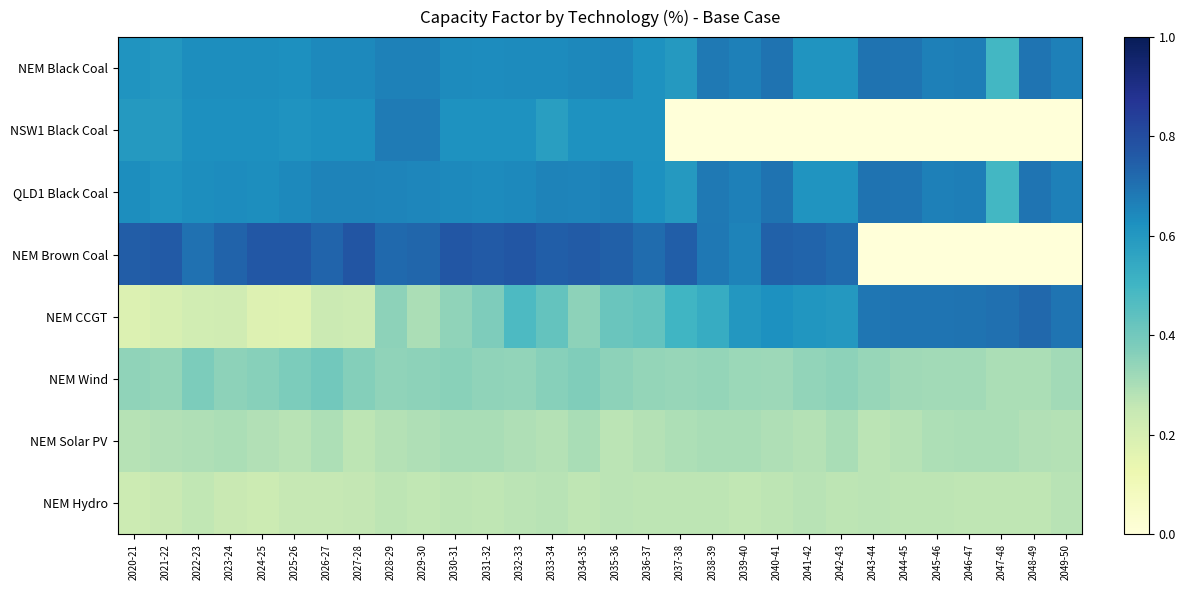

Reading right to left, extract all data points from this chart.

NEM Black Coal: 2049-50=0.7	2048-49=0.7	2047-48=0.5	2046-47=0.7	2045-46=0.7	2044-45=0.7	2043-44=0.7	2042-43=0.6	2041-42=0.6	2040-41=0.7	2039-40=0.7	2038-39=0.7	2037-38=0.6	2036-37=0.6	2035-36=0.7	2034-35=0.6	2033-34=0.6	2032-33=0.6	2031-32=0.6	2030-31=0.6	2029-30=0.7	2028-29=0.7	2027-28=0.6	2026-27=0.6	2025-26=0.6	2024-25=0.6	2023-24=0.6	2022-23=0.6	2021-22=0.6	2020-21=0.6
NSW1 Black Coal: 2049-50=0.0	2048-49=0.0	2047-48=0.0	2046-47=0.0	2045-46=0.0	2044-45=0.0	2043-44=0.0	2042-43=0.0	2041-42=0.0	2040-41=0.0	2039-40=0.0	2038-39=0.0	2037-38=0.0	2036-37=0.6	2035-36=0.6	2034-35=0.6	2033-34=0.6	2032-33=0.6	2031-32=0.6	2030-31=0.6	2029-30=0.7	2028-29=0.7	2027-28=0.6	2026-27=0.6	2025-26=0.6	2024-25=0.6	2023-24=0.6	2022-23=0.6	2021-22=0.6	2020-21=0.6
QLD1 Black Coal: 2049-50=0.7	2048-49=0.7	2047-48=0.5	2046-47=0.7	2045-46=0.7	2044-45=0.7	2043-44=0.7	2042-43=0.6	2041-42=0.6	2040-41=0.7	2039-40=0.7	2038-39=0.7	2037-38=0.6	2036-37=0.6	2035-36=0.7	2034-35=0.7	2033-34=0.7	2032-33=0.6	2031-32=0.6	2030-31=0.6	2029-30=0.7	2028-29=0.7	2027-28=0.7	2026-27=0.7	2025-26=0.6	2024-25=0.6	2023-24=0.6	2022-23=0.6	2021-22=0.6	2020-21=0.6
NEM Brown Coal: 2049-50=0.0	2048-49=0.0	2047-48=0.0	2046-47=0.0	2045-46=0.0	2044-45=0.0	2043-44=0.0	2042-43=0.7	2041-42=0.7	2040-41=0.7	2039-40=0.7	2038-39=0.7	2037-38=0.7	2036-37=0.7	2035-36=0.7	2034-35=0.8	2033-34=0.7	2032-33=0.8	2031-32=0.8	2030-31=0.8	2029-30=0.7	2028-29=0.7	2027-28=0.8	2026-27=0.7	2025-26=0.8	2024-25=0.8	2023-24=0.7	2022-23=0.7	2021-22=0.8	2020-21=0.8
NEM CCGT: 2049-50=0.7	2048-49=0.7	2047-48=0.7	2046-47=0.7	2045-46=0.7	2044-45=0.7	2043-44=0.7	2042-43=0.6	2041-42=0.6	2040-41=0.6	2039-40=0.6	2038-39=0.5	2037-38=0.5	2036-37=0.4	2035-36=0.4	2034-35=0.3	2033-34=0.4	2032-33=0.5	2031-32=0.4	2030-31=0.3	2029-30=0.3	2028-29=0.3	2027-28=0.2	2026-27=0.2	2025-26=0.2	2024-25=0.2	2023-24=0.2	2022-23=0.2	2021-22=0.2	2020-21=0.2
NEM Wind: 2049-50=0.3	2048-49=0.3	2047-48=0.3	2046-47=0.3	2045-46=0.3	2044-45=0.3	2043-44=0.3	2042-43=0.4	2041-42=0.3	2040-41=0.3	2039-40=0.3	2038-39=0.3	2037-38=0.3	2036-37=0.3	2035-36=0.4	2034-35=0.4	2033-34=0.4	2032-33=0.3	2031-32=0.3	2030-31=0.4	2029-30=0.4	2028-29=0.3	2027-28=0.4	2026-27=0.4	2025-26=0.4	2024-25=0.4	2023-24=0.3	2022-23=0.4	2021-22=0.3	2020-21=0.3
NEM Solar PV: 2049-50=0.3	2048-49=0.3	2047-48=0.3	2046-47=0.3	2045-46=0.3	2044-45=0.3	2043-44=0.3	2042-43=0.3	2041-42=0.3	2040-41=0.3	2039-40=0.3	2038-39=0.3	2037-38=0.3	2036-37=0.3	2035-36=0.3	2034-35=0.3	2033-34=0.3	2032-33=0.3	2031-32=0.3	2030-31=0.3	2029-30=0.3	2028-29=0.3	2027-28=0.3	2026-27=0.3	2025-26=0.3	2024-25=0.3	2023-24=0.3	2022-23=0.3	2021-22=0.3	2020-21=0.3
NEM Hydro: 2049-50=0.3	2048-49=0.3	2047-48=0.3	2046-47=0.3	2045-46=0.3	2044-45=0.3	2043-44=0.3	2042-43=0.3	2041-42=0.3	2040-41=0.3	2039-40=0.3	2038-39=0.3	2037-38=0.3	2036-37=0.3	2035-36=0.3	2034-35=0.3	2033-34=0.3	2032-33=0.3	2031-32=0.3	2030-31=0.3	2029-30=0.3	2028-29=0.3	2027-28=0.3	2026-27=0.3	2025-26=0.3	2024-25=0.2	2023-24=0.2	2022-23=0.3	2021-22=0.2	2020-21=0.2